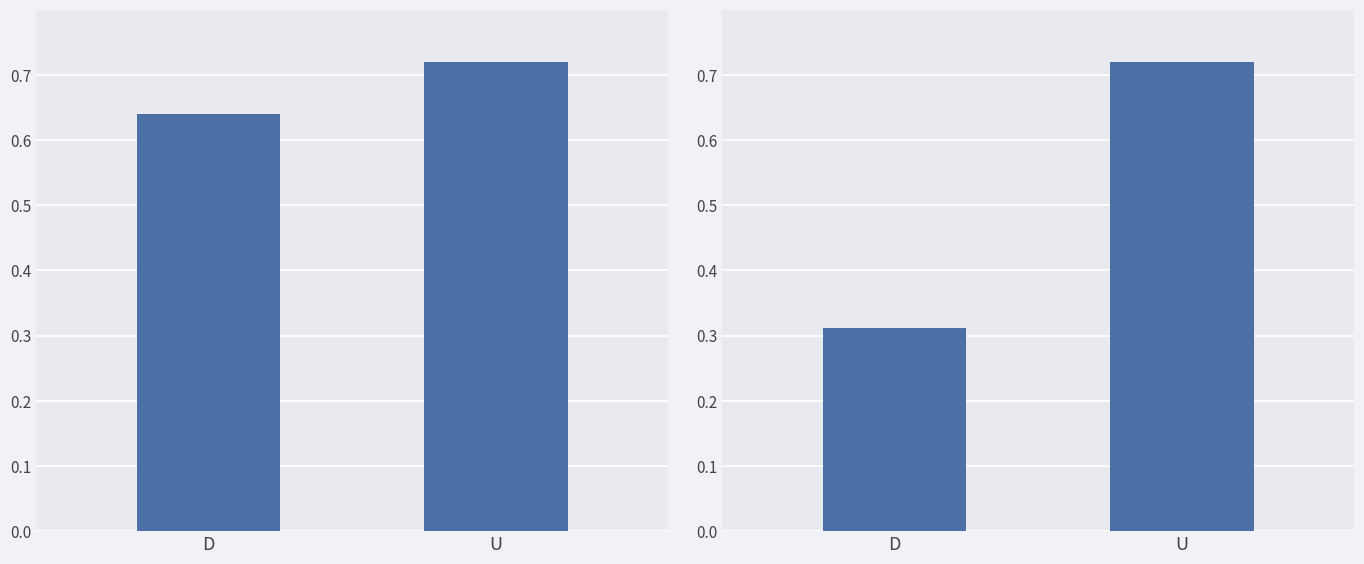

What is the label of the 1st bar from the left?

D